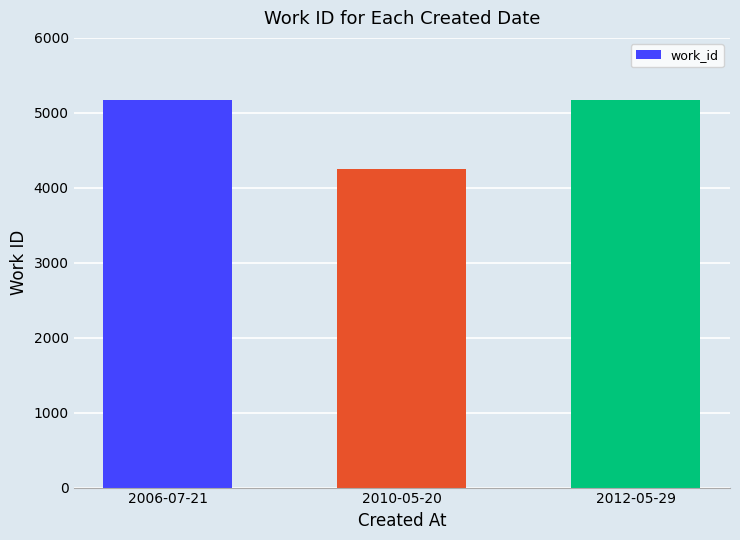

What is the sum of the values at 2006-07-21 and 2010-05-20?

9432